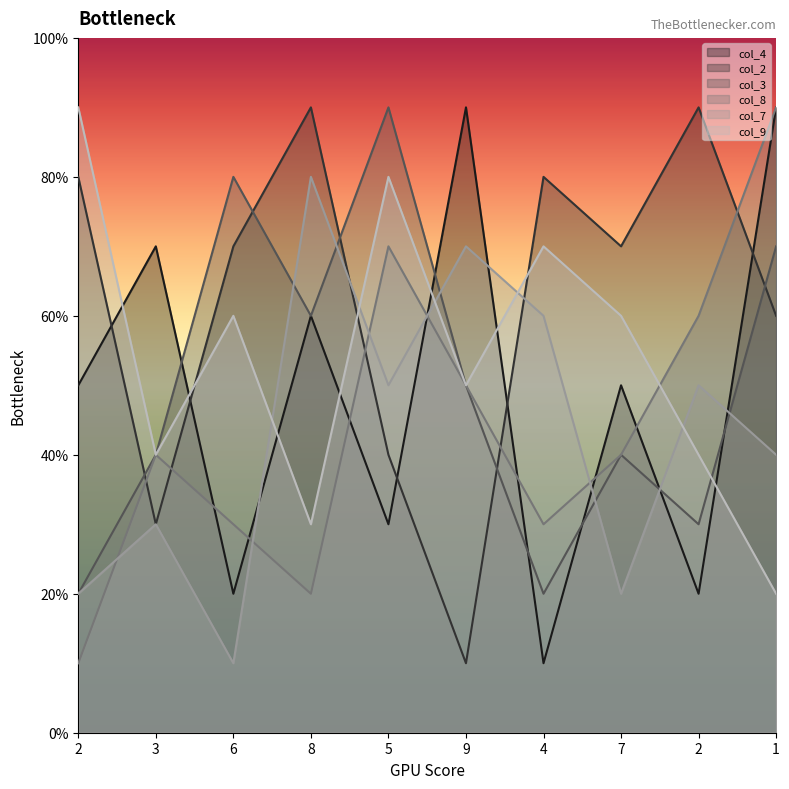

What is the difference between the maximum and second lowest values in the col_8 series?

7